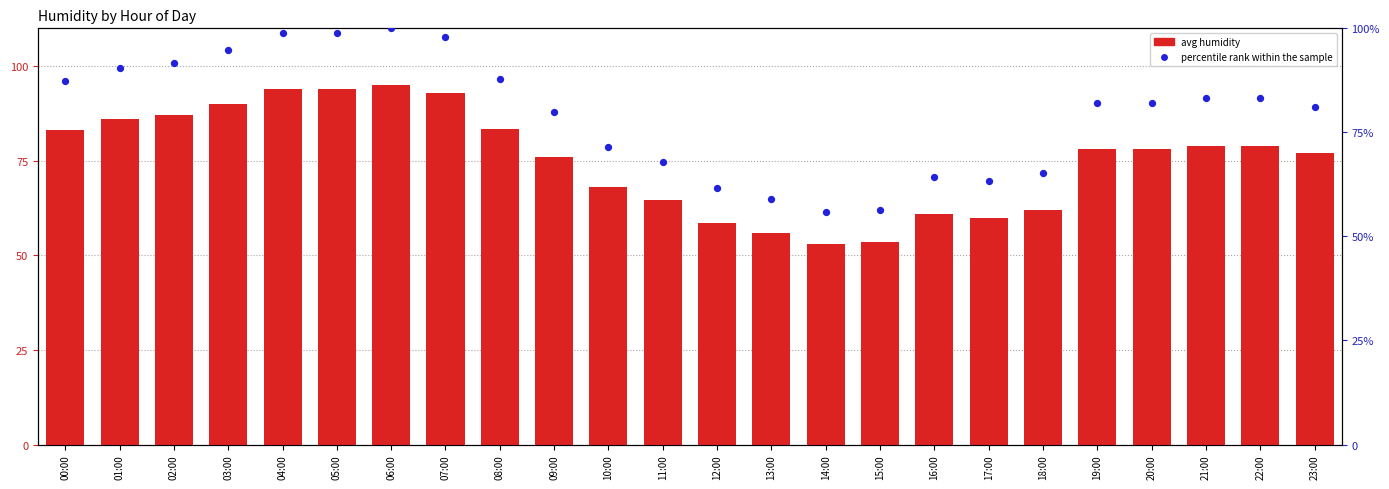

Which series contains the lowest Y value?

avg humidity